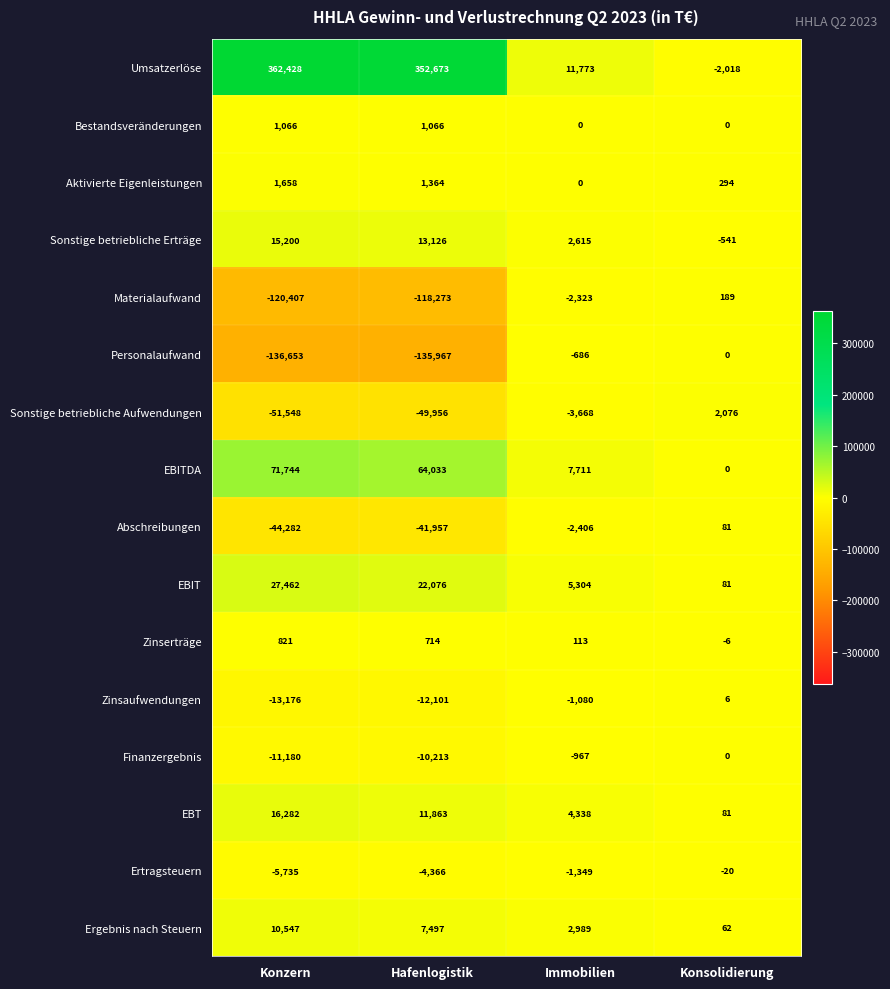

What is the difference between the Zinsaufwendungen values at Konzern and Konsolidierung?

13182